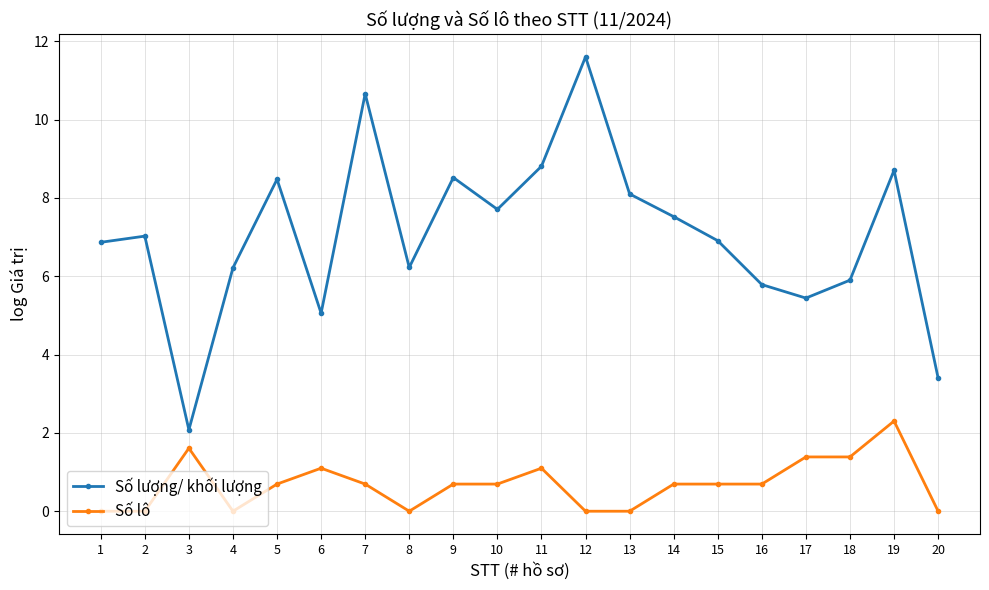

Which series changed the most between 2 and 9?

Số lượng/ khối lượng